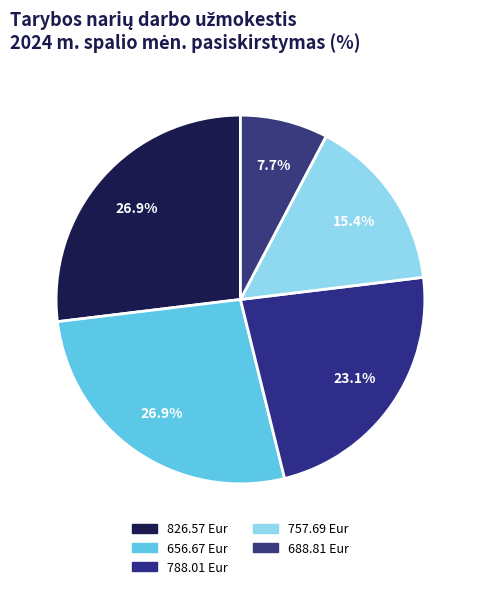

How many segments does this pie chart have?

5